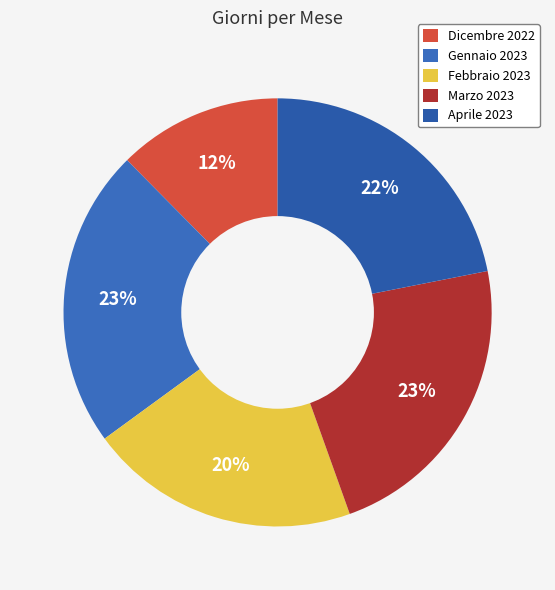

Is the sum of Gennaio 2023 and Febbraio 2023 greater than half?

No